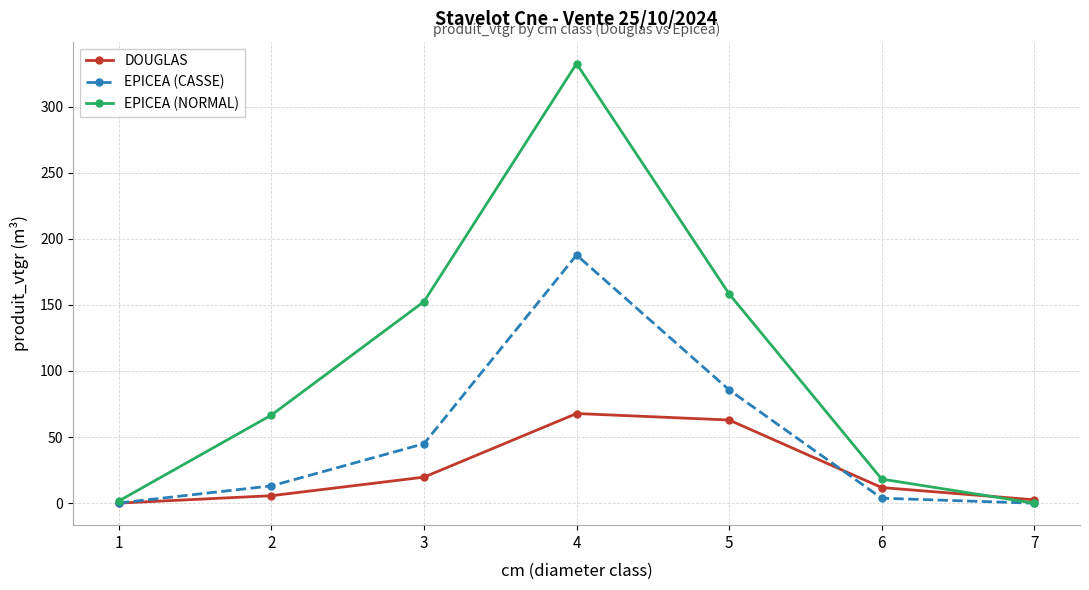

Between 3 and 7, which series saw the biggest shift?

EPICEA (NORMAL)